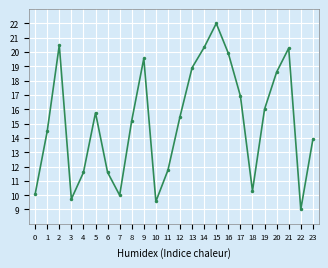

Reading left to right, extract all data points from this chart.

0=10.1	1=14.5	2=20.5	3=9.7	4=11.6	5=15.8	6=11.6	7=10.0	8=15.2	9=19.6	10=9.6	11=11.7	12=15.5	13=18.9	14=20.3	15=22.0	16=19.9	17=16.9	18=10.3	19=16.0	20=18.6	21=20.3	22=9.0	23=13.9